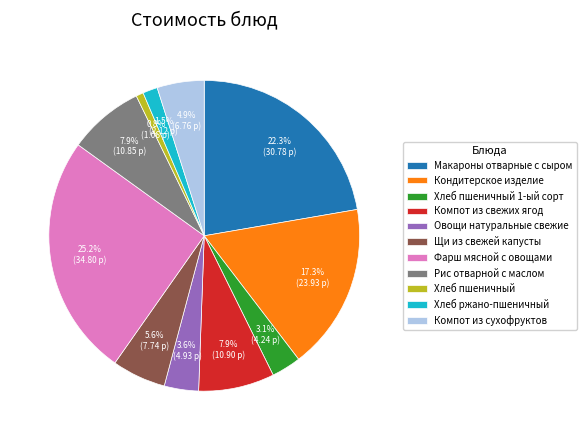

What is the smallest slice in the pie chart?

Хлеб пшеничный